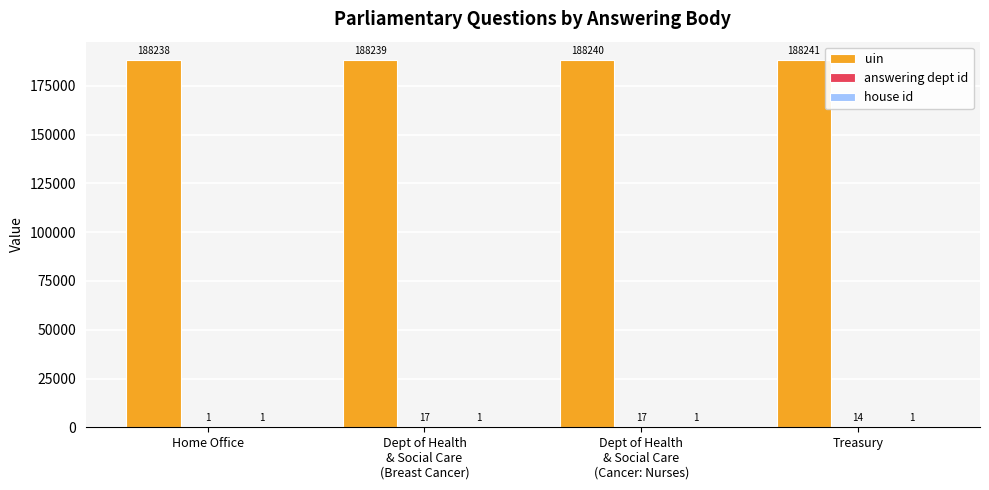

Which series has the largest total across all categories?

uin